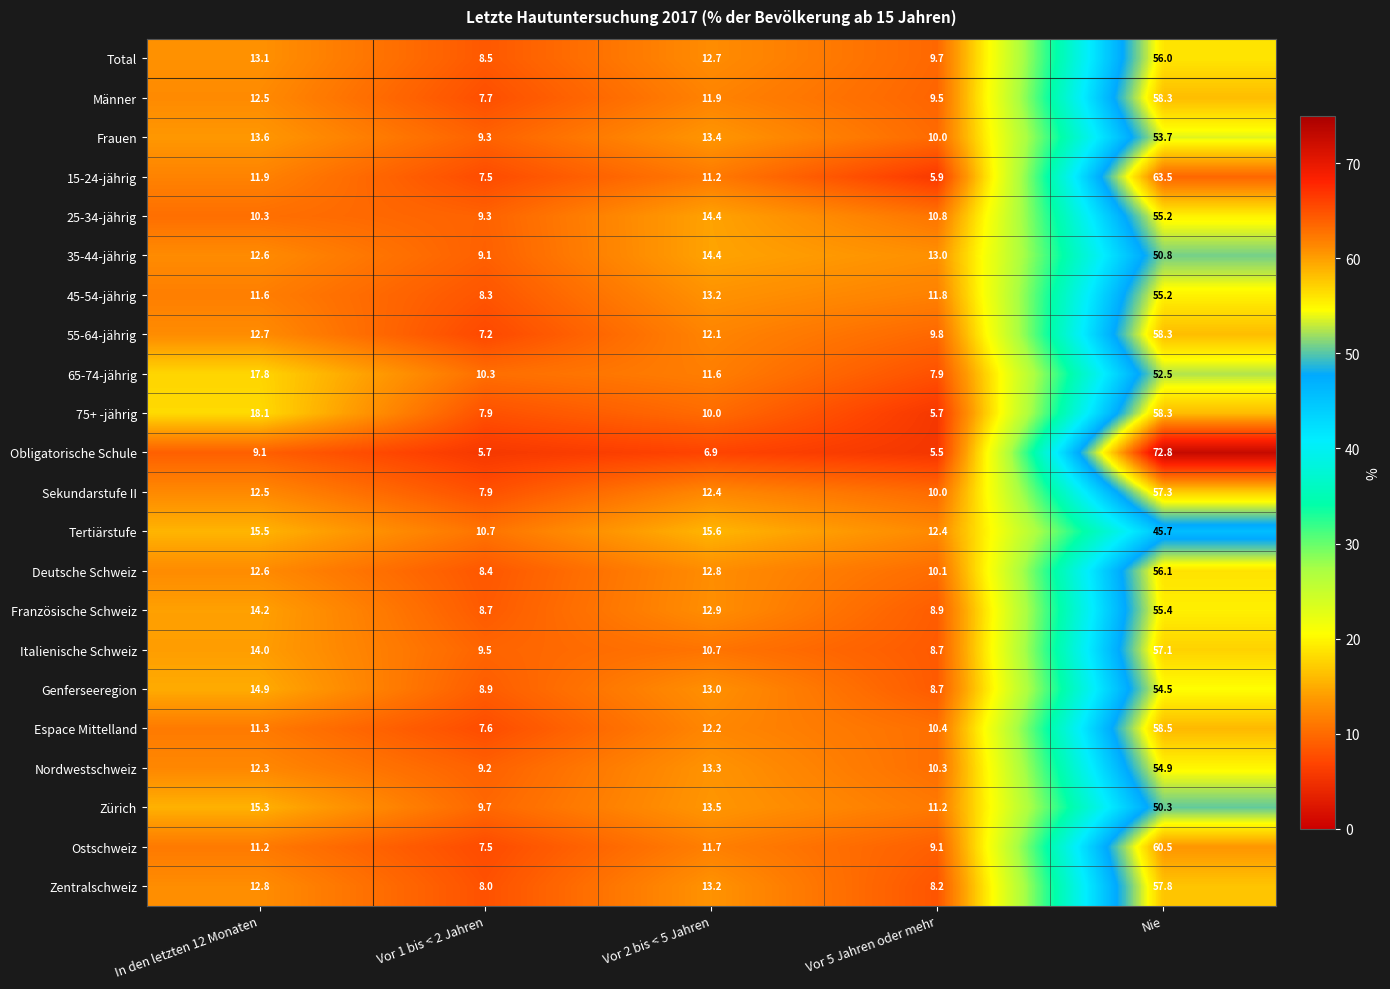

What is the spread (max minus min) of values at Vor 5 Jahren oder mehr?

7.5